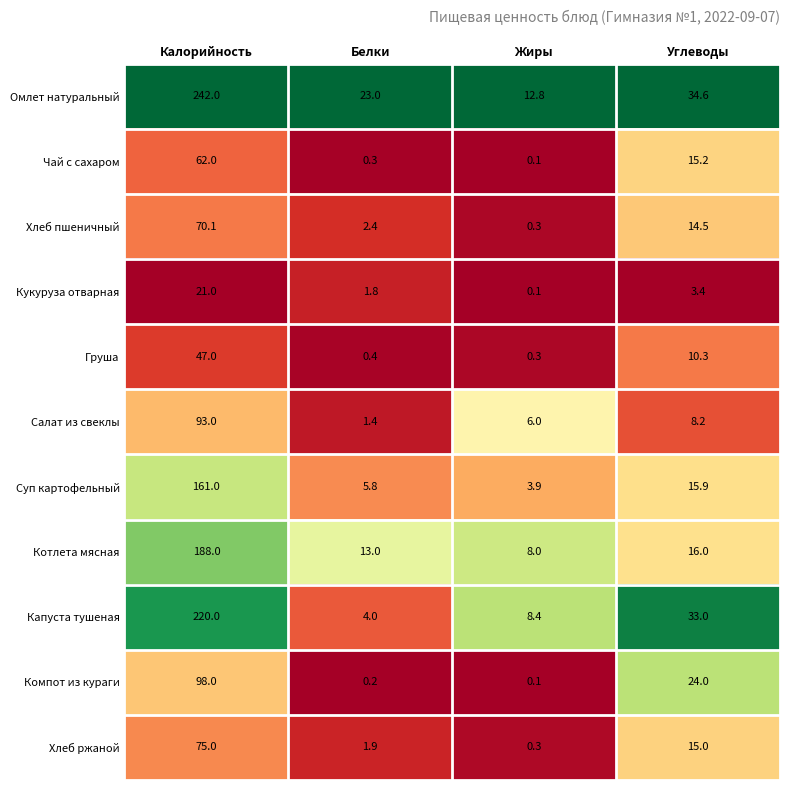

What is the difference between the Котлета мясная values at Жиры and Белки?

5.0